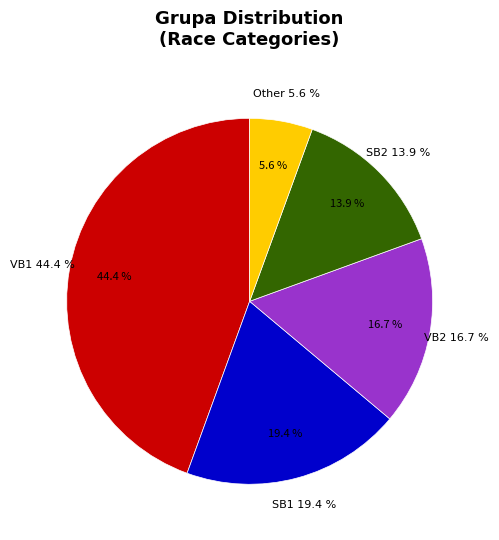

Is there any slice that represents more than half of the pie?

No